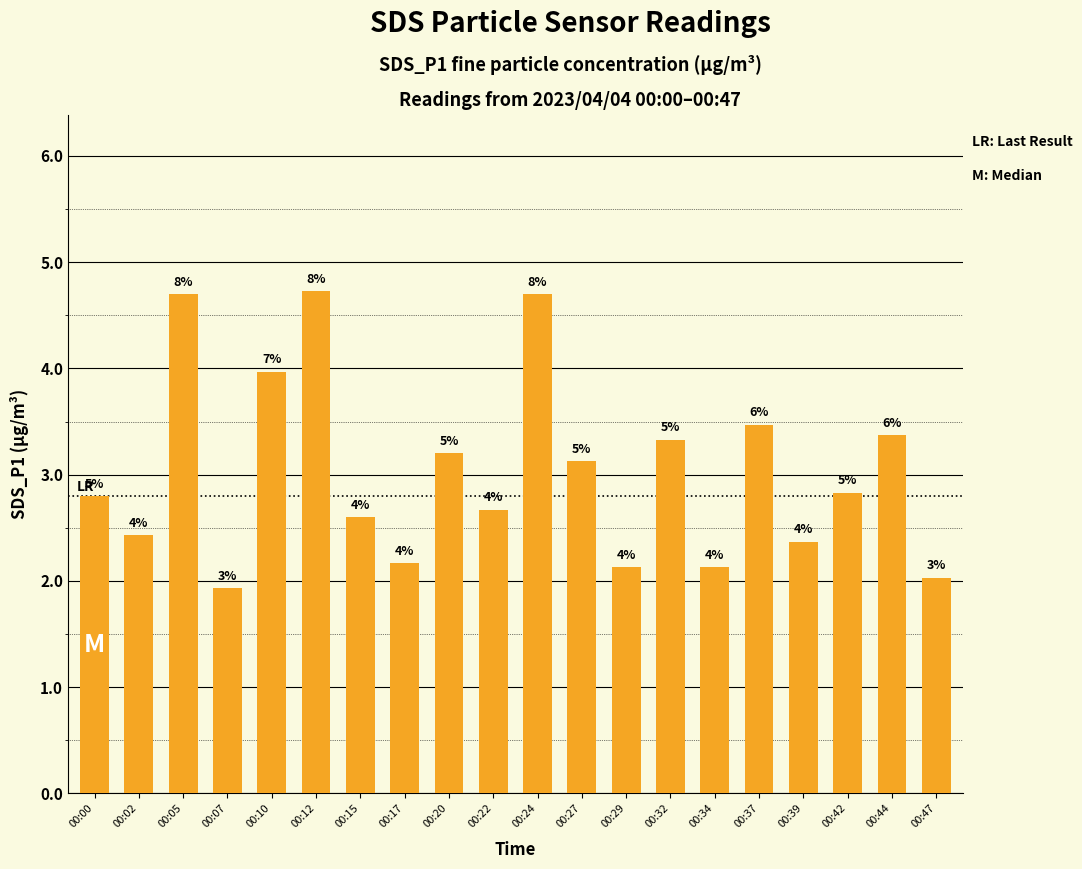

Where is the data nearest to the value 3?

00:27